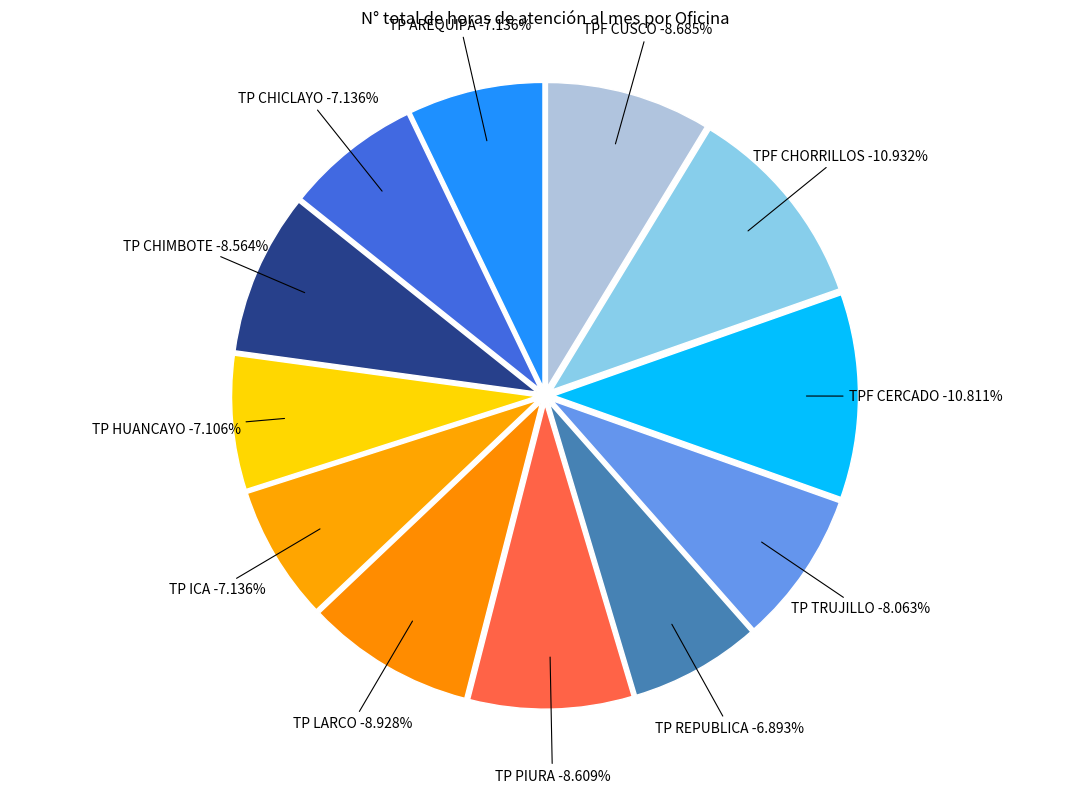

Is there any slice that represents more than half of the pie?

No